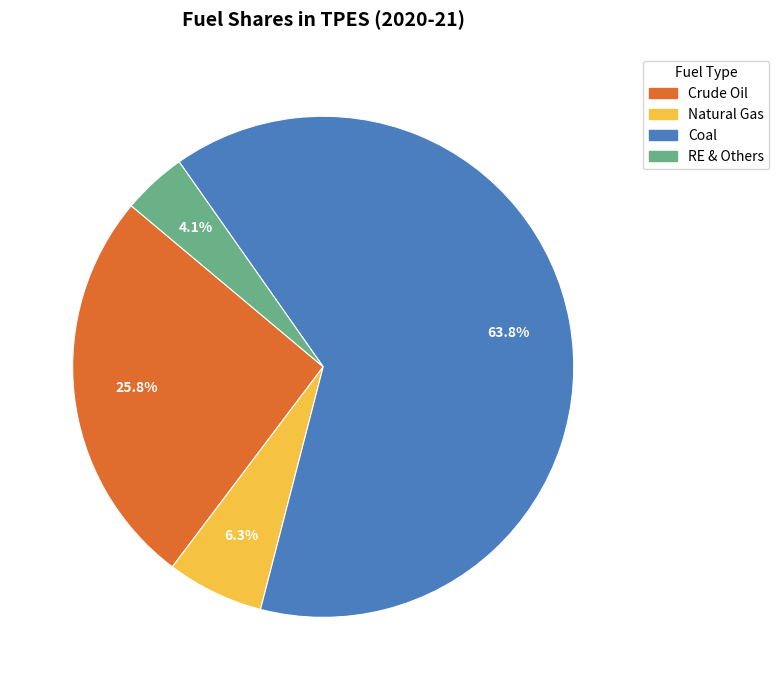

To the nearest percent, what is the combined percentage of Crude Oil and Natural Gas?

32%